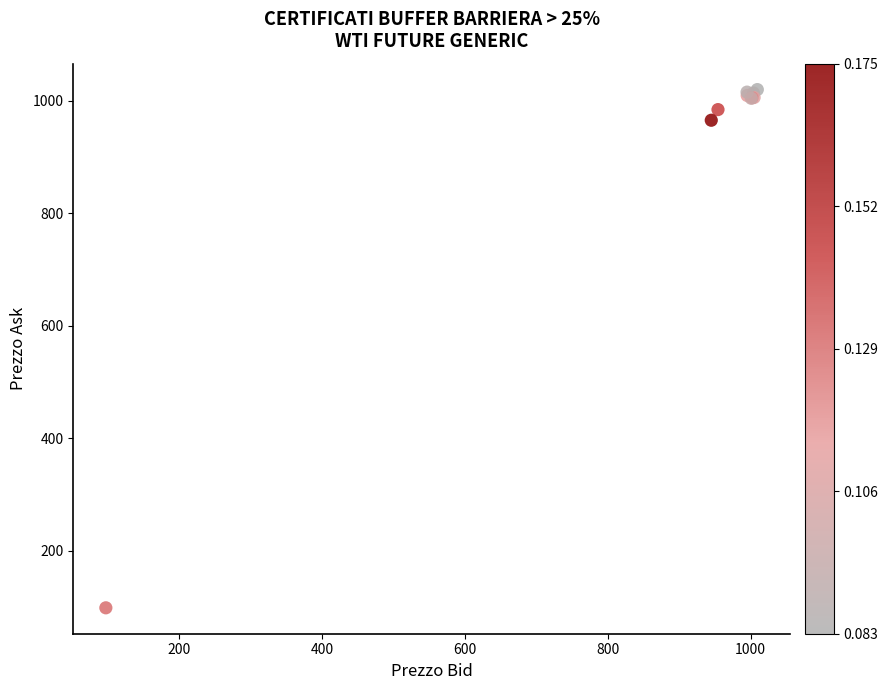

What Y value in the scatter plot is closest to 559?

965.0